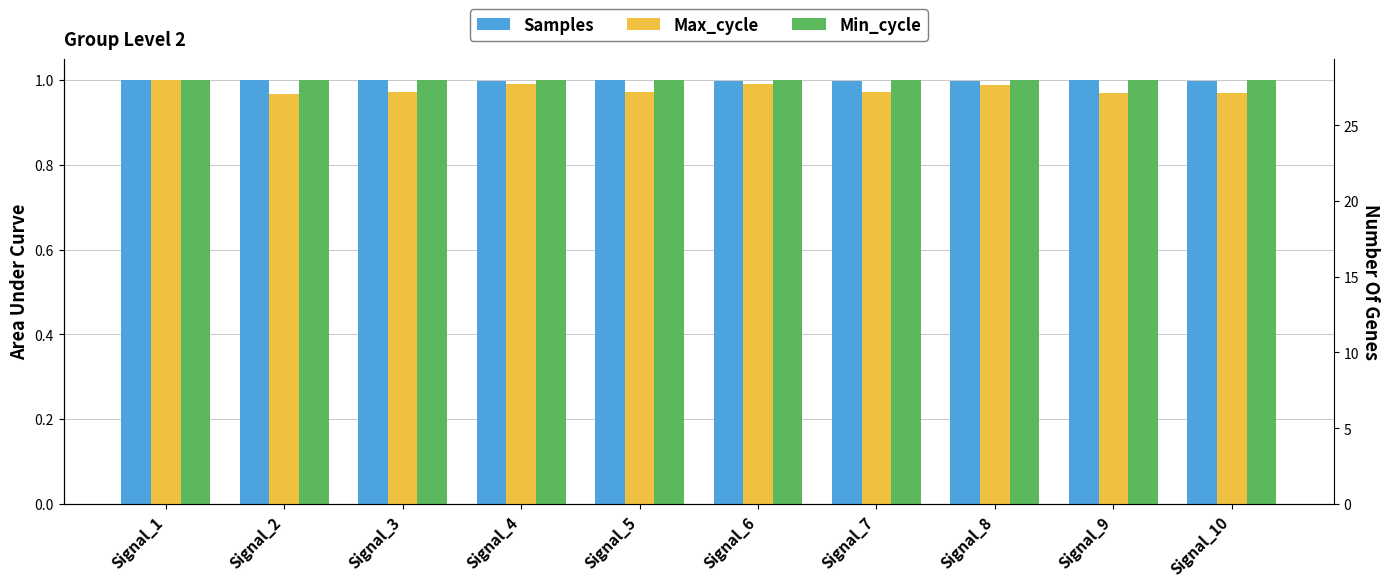

Reading left to right, what are all the values shown in this chart?

Samples: Signal_1=1.0	Signal_2=1.0	Signal_3=1.0	Signal_4=1.0	Signal_5=1.0	Signal_6=1.0	Signal_7=1.0	Signal_8=1.0	Signal_9=1.0	Signal_10=1.0
Max_cycle: Signal_1=1.0	Signal_2=1.0	Signal_3=1.0	Signal_4=1.0	Signal_5=1.0	Signal_6=1.0	Signal_7=1.0	Signal_8=1.0	Signal_9=1.0	Signal_10=1.0
Min_cycle: Signal_1=1.0	Signal_2=1.0	Signal_3=1.0	Signal_4=1.0	Signal_5=1.0	Signal_6=1.0	Signal_7=1.0	Signal_8=1.0	Signal_9=1.0	Signal_10=1.0